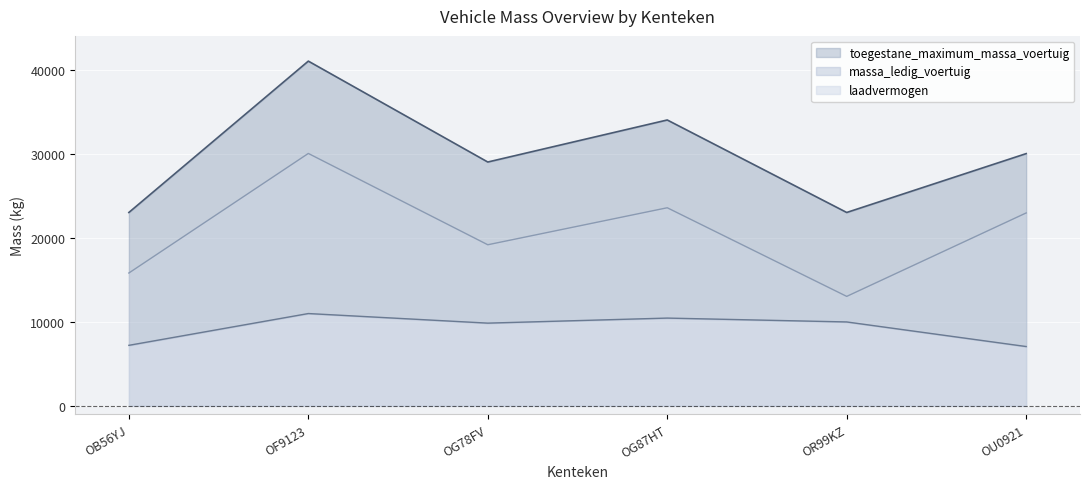

The value of laadvermogen at OF9123 is 13297. True or false?

False